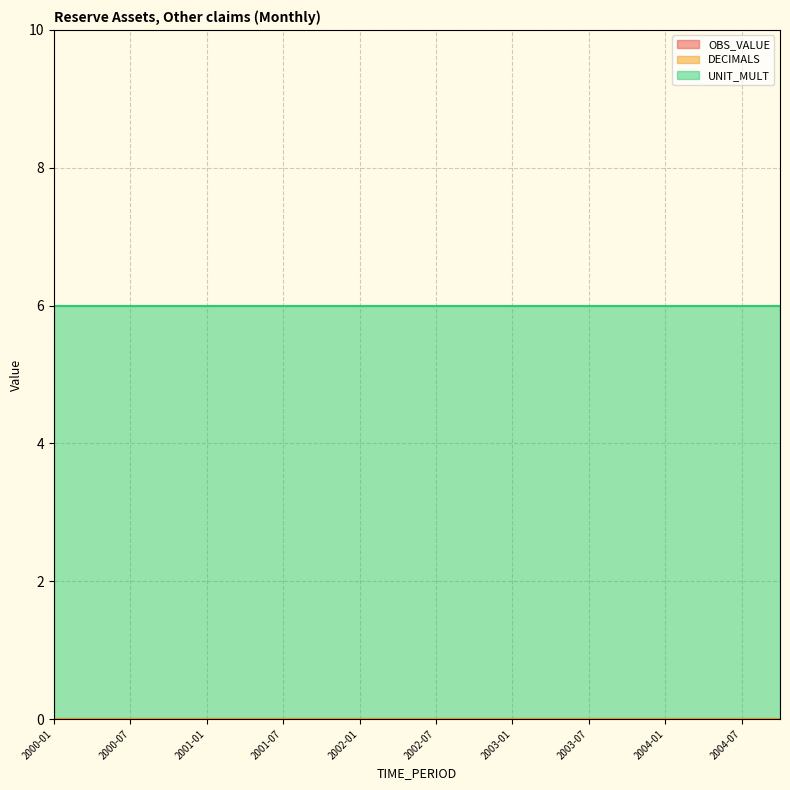

Rank the series by their maximum value, from lowest to highest.

OBS_VALUE, DECIMALS, UNIT_MULT